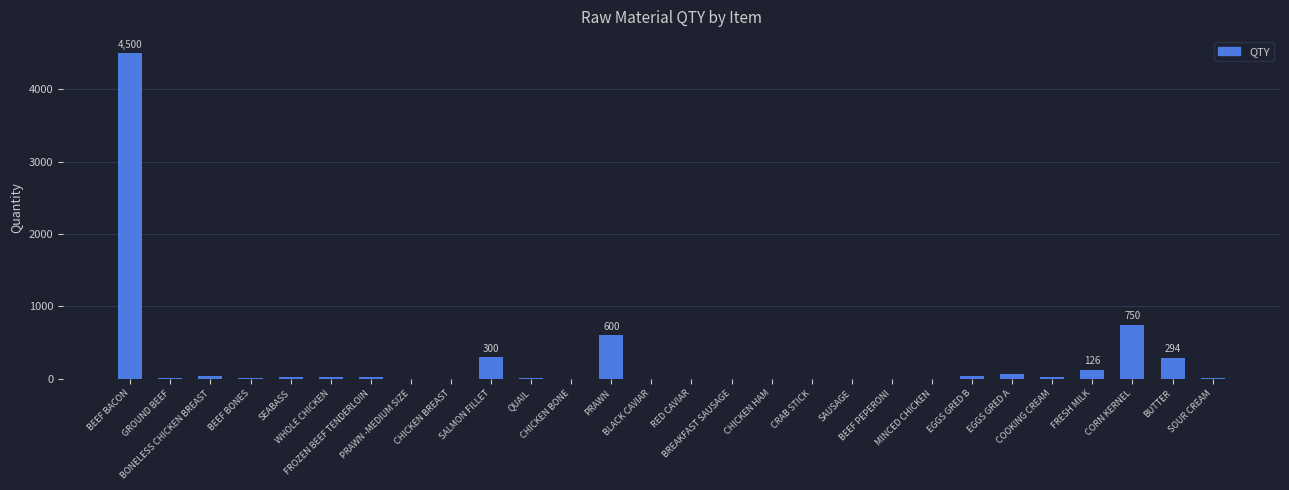

The value at BONELESS CHICKEN BREAST is 42.0. True or false?

True